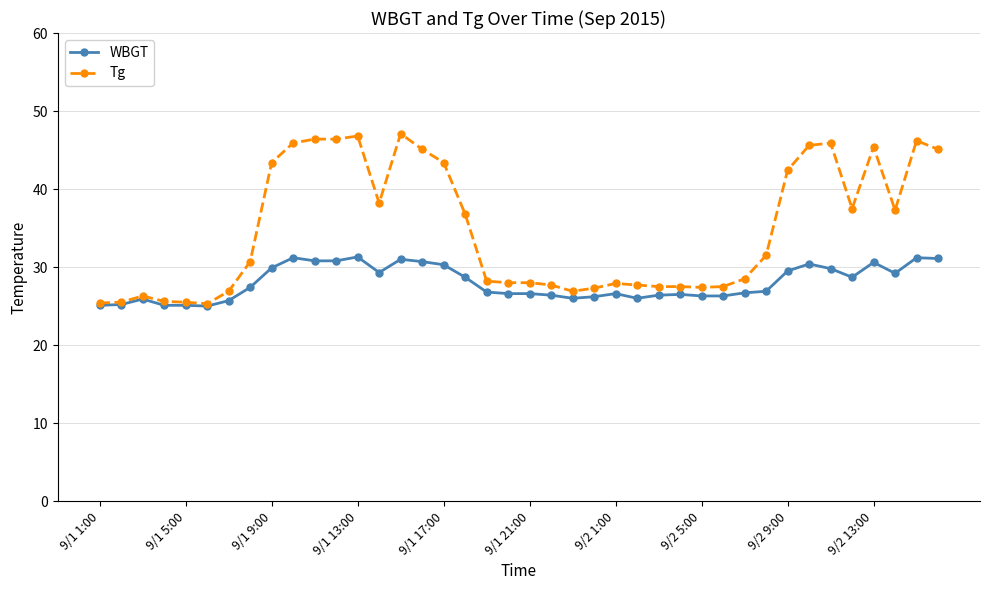

What is the difference between the second highest and minimum values in the WBGT series?

6.2